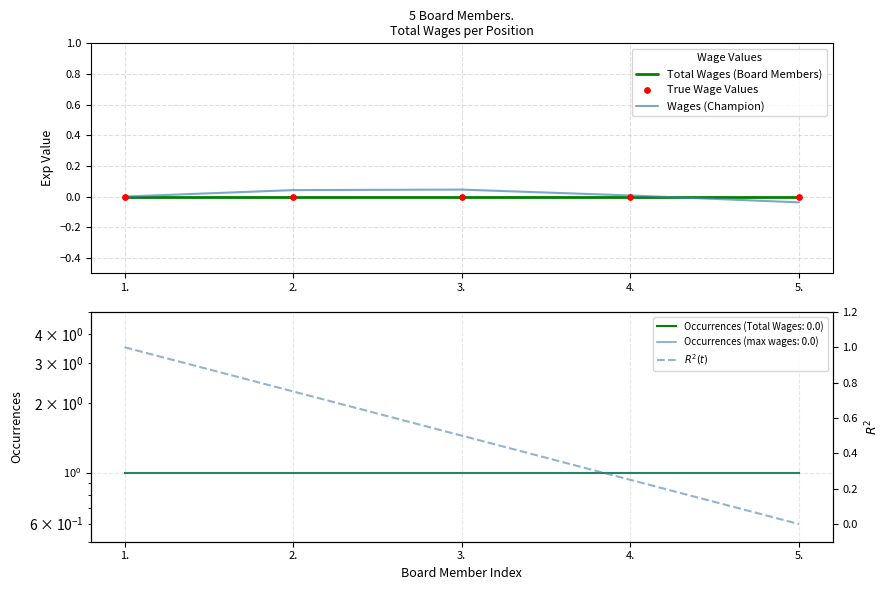

Is the value of Wages (Champion) at 2. greater than the value of Total Wages (Board Members) at 5.?

Yes